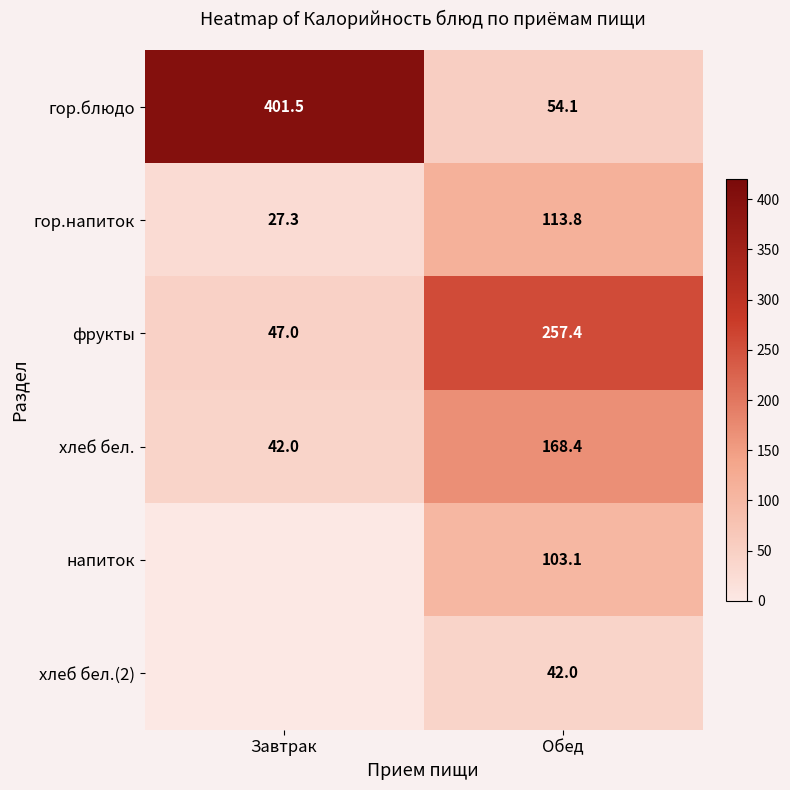

What is the difference between the highest and lowest values at Обед?

215.4